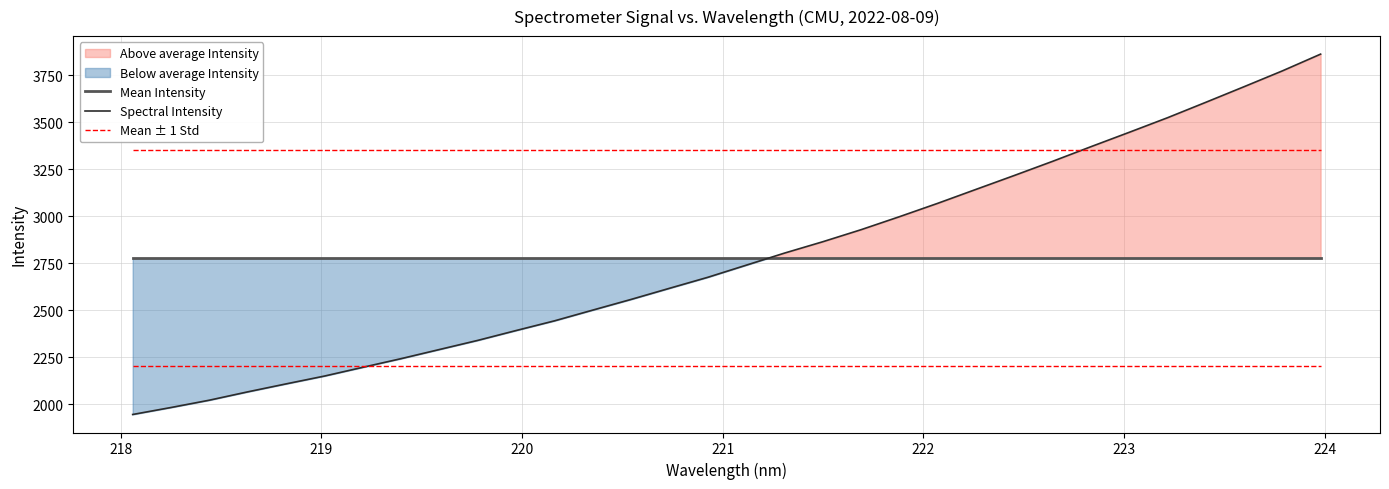

List the series in order of their peak value, highest first.

Spectral Intensity, Mean ± 1 Std, Mean Intensity